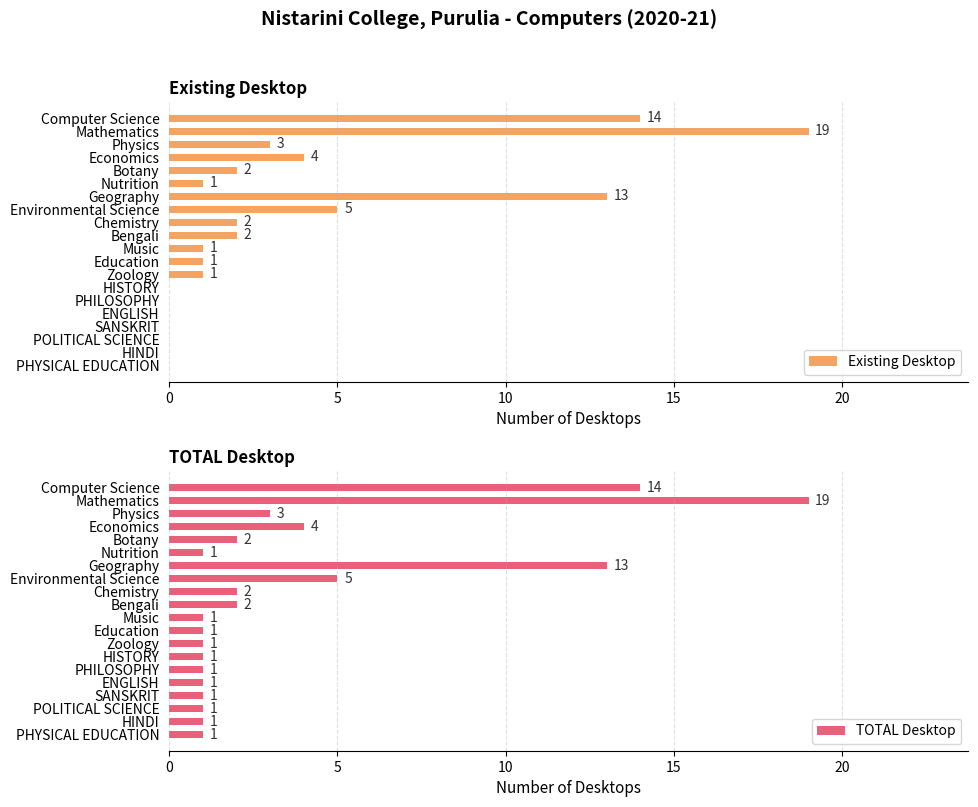

What is the average value of the TOTAL Desktop series?

4